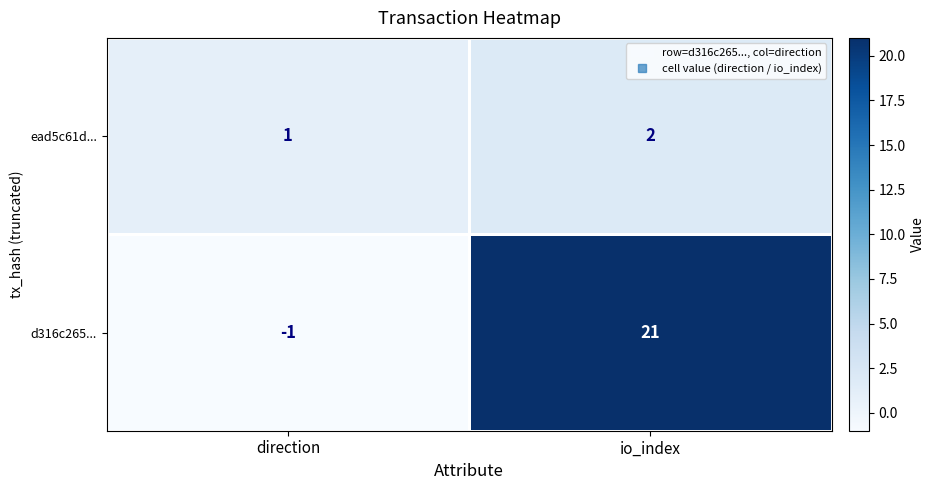

The d316c265... series shows -1 at direction. True or false?

True